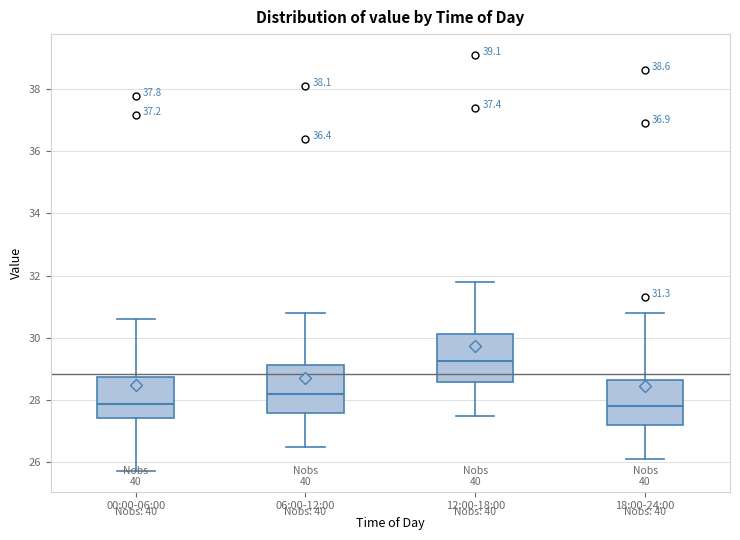

Which box has the highest median line?

12:00-18:00